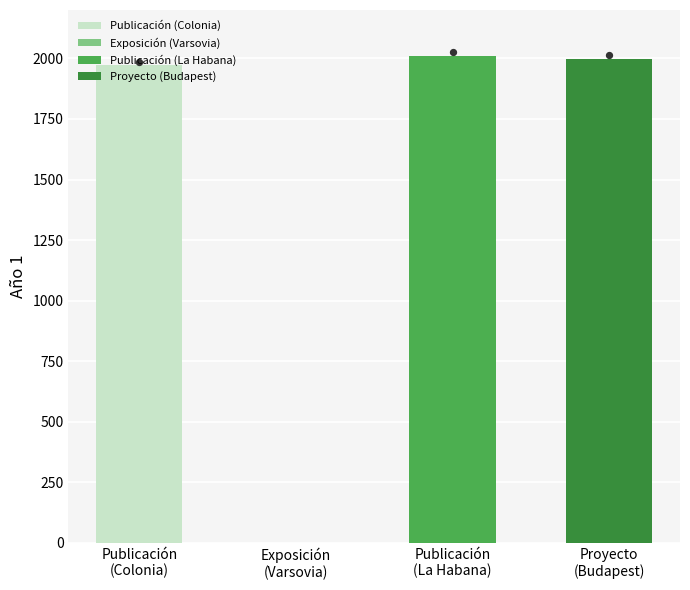

Which has a higher value, Publicación or Proyecto?

Proyecto